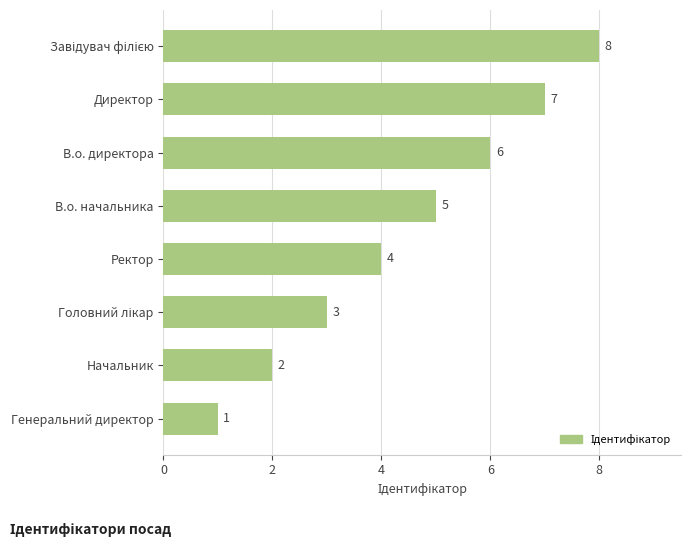

At which label is the value closest to 4?

Ректор